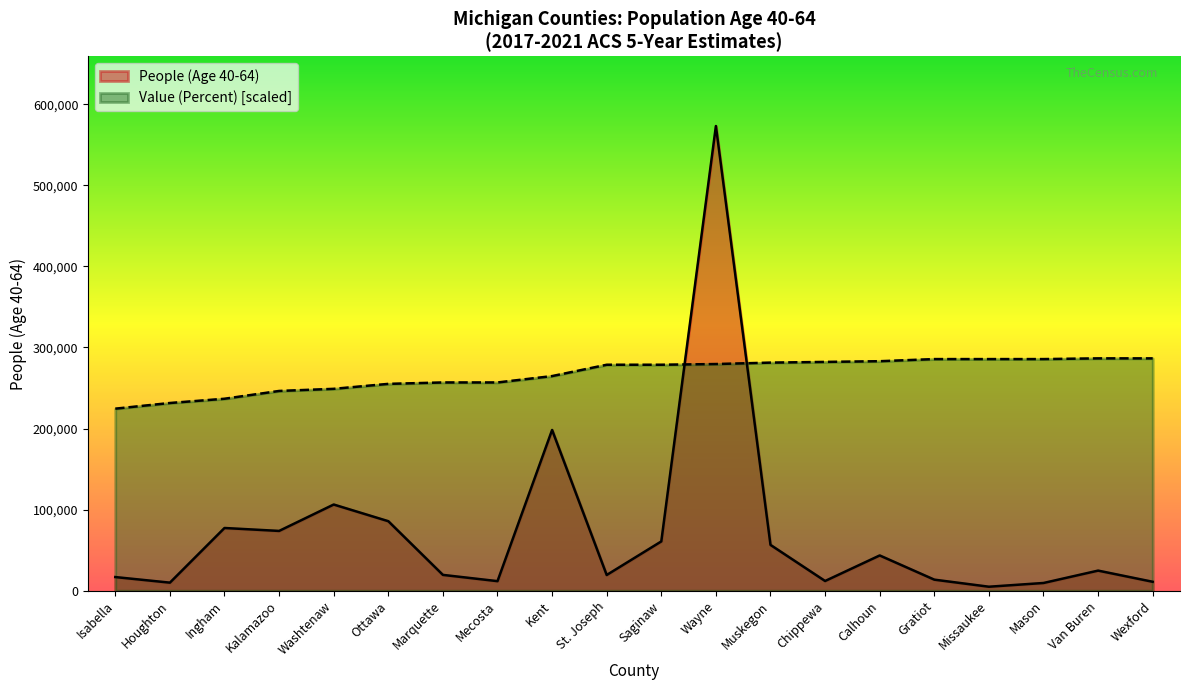

Which label corresponds to the largest value in the chart?

Wayne